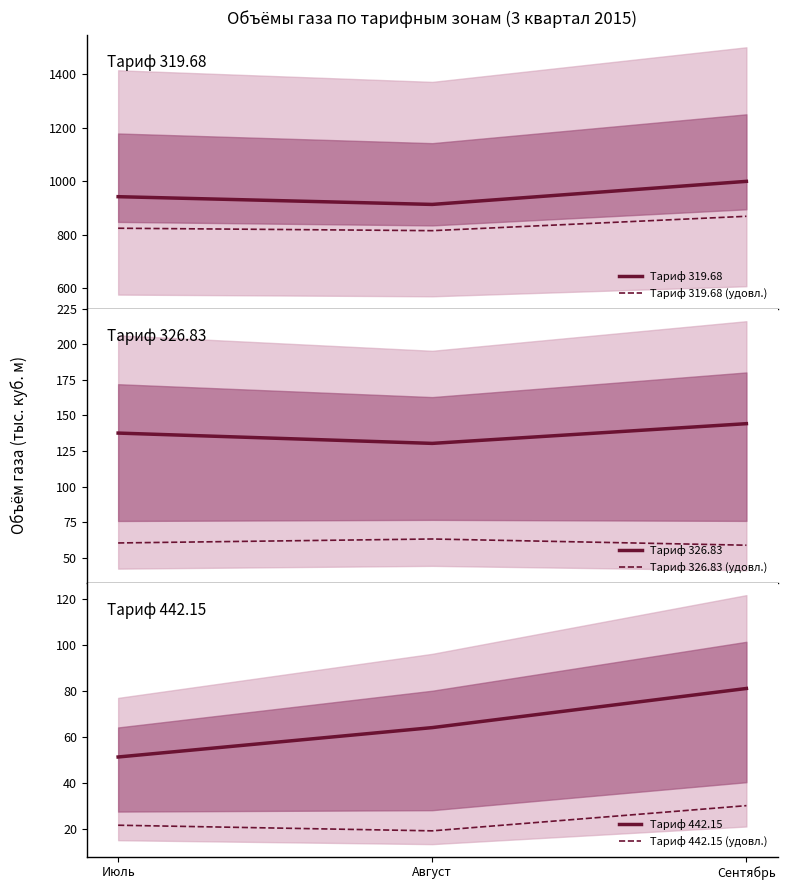

What are all the series names shown in the legend?

Тариф 319.68, Тариф 319.68 (удовл.), Тариф 326.83, Тариф 326.83 (удовл.), Тариф 442.15, Тариф 442.15 (удовл.)